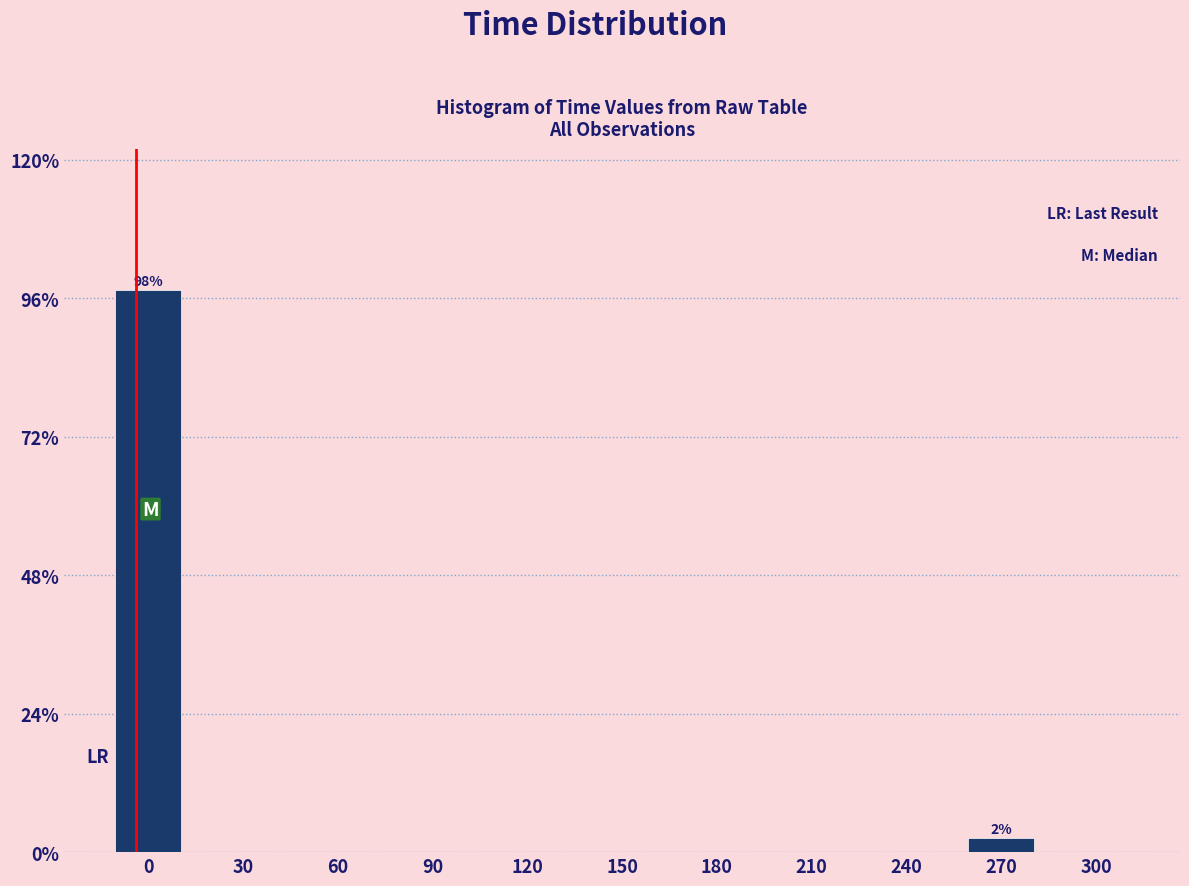

Reading left to right, list all the values displayed in this chart.

0=97.5	30=0.0	60=0.0	90=0.0	120=0.0	150=0.0	180=0.0	210=0.0	240=0.0	270=2.5	300=0.0